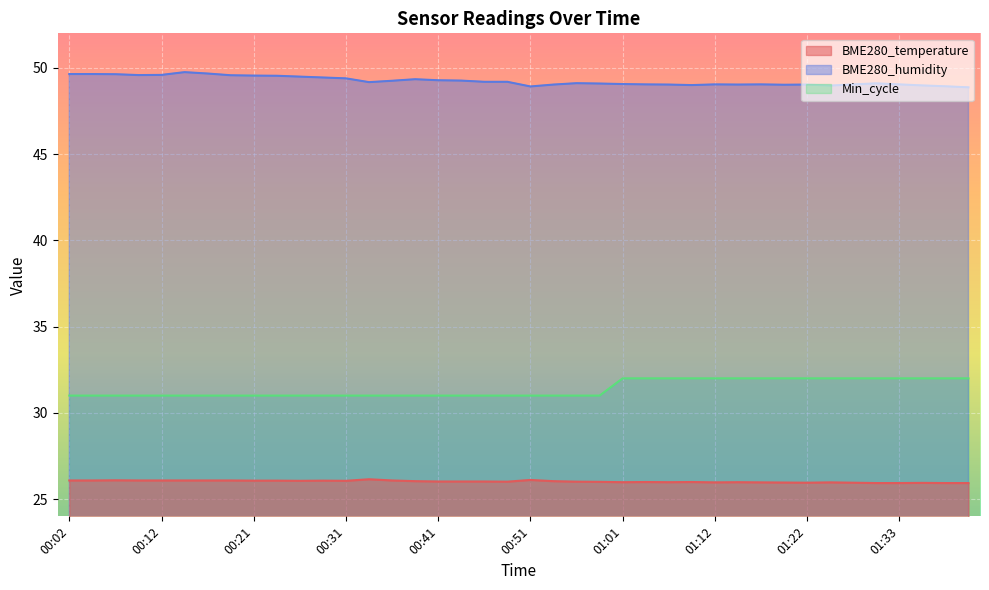

List the labels in order of Min_cycle value, smallest first.

00:02, 00:04, 00:07, 00:09, 00:12, 00:14, 00:16, 00:19, 00:21, 00:24, 00:26, 00:29, 00:31, 00:34, 00:36, 00:39, 00:41, 00:44, 00:46, 00:49, 00:51, 00:54, 00:56, 00:59, 01:01, 01:04, 01:06, 01:09, 01:12, 01:14, 01:17, 01:19, 01:22, 01:25, 01:28, 01:30, 01:33, 01:35, 01:38, 01:40